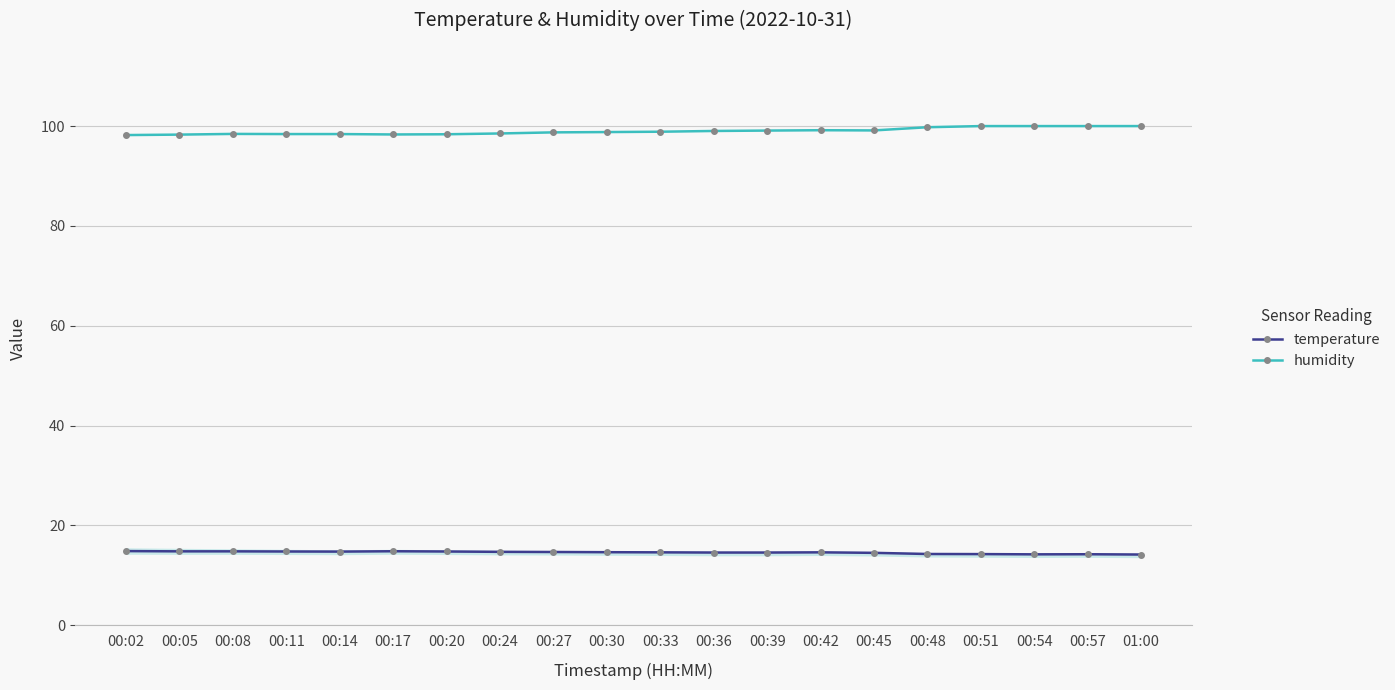

True or false: humidity and temperature intersect in this chart.

False